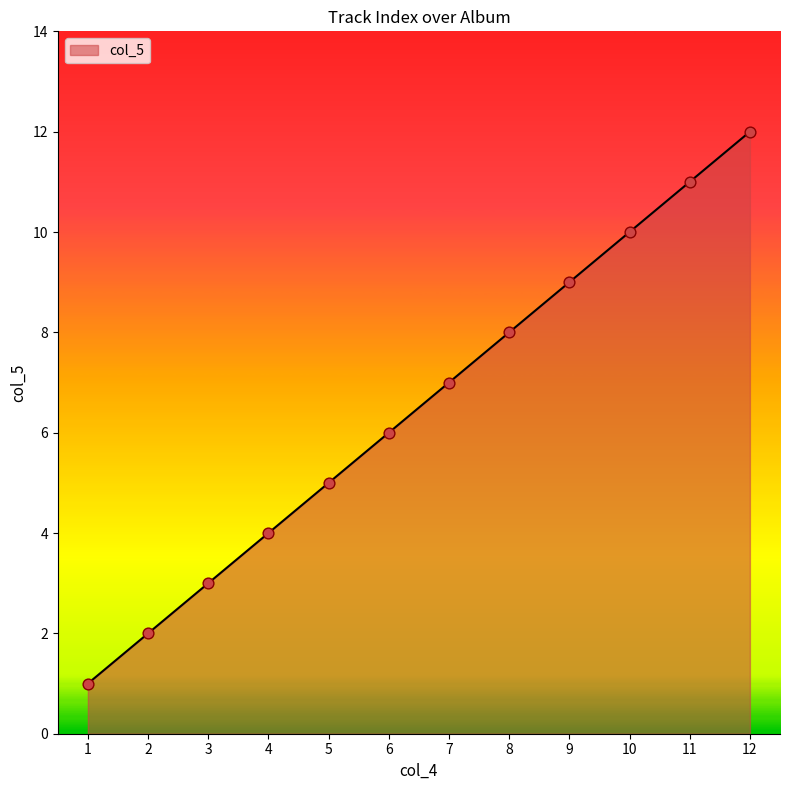

What is the ratio of the value at 11 to the value at 1?

11.0